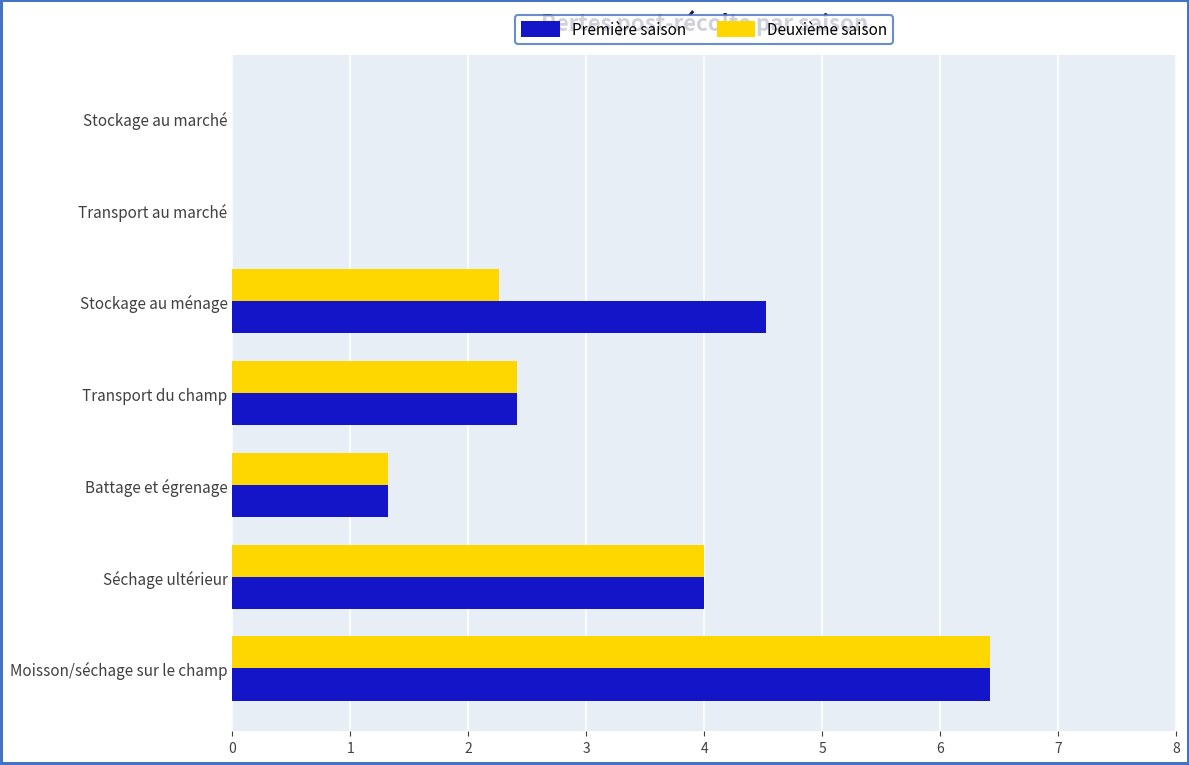

Between Transport du champ and Stockage au ménage, which series saw the biggest shift?

Première saison